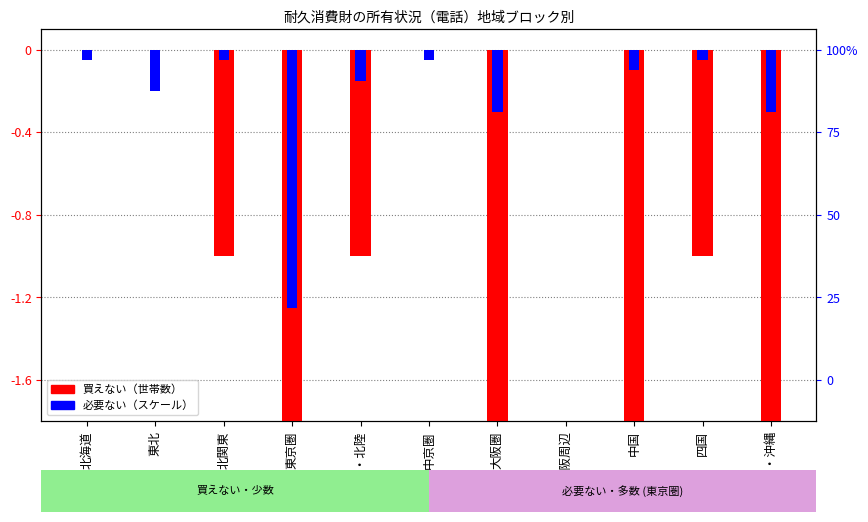

What are all the series names shown in the legend?

買えない, 必要ない